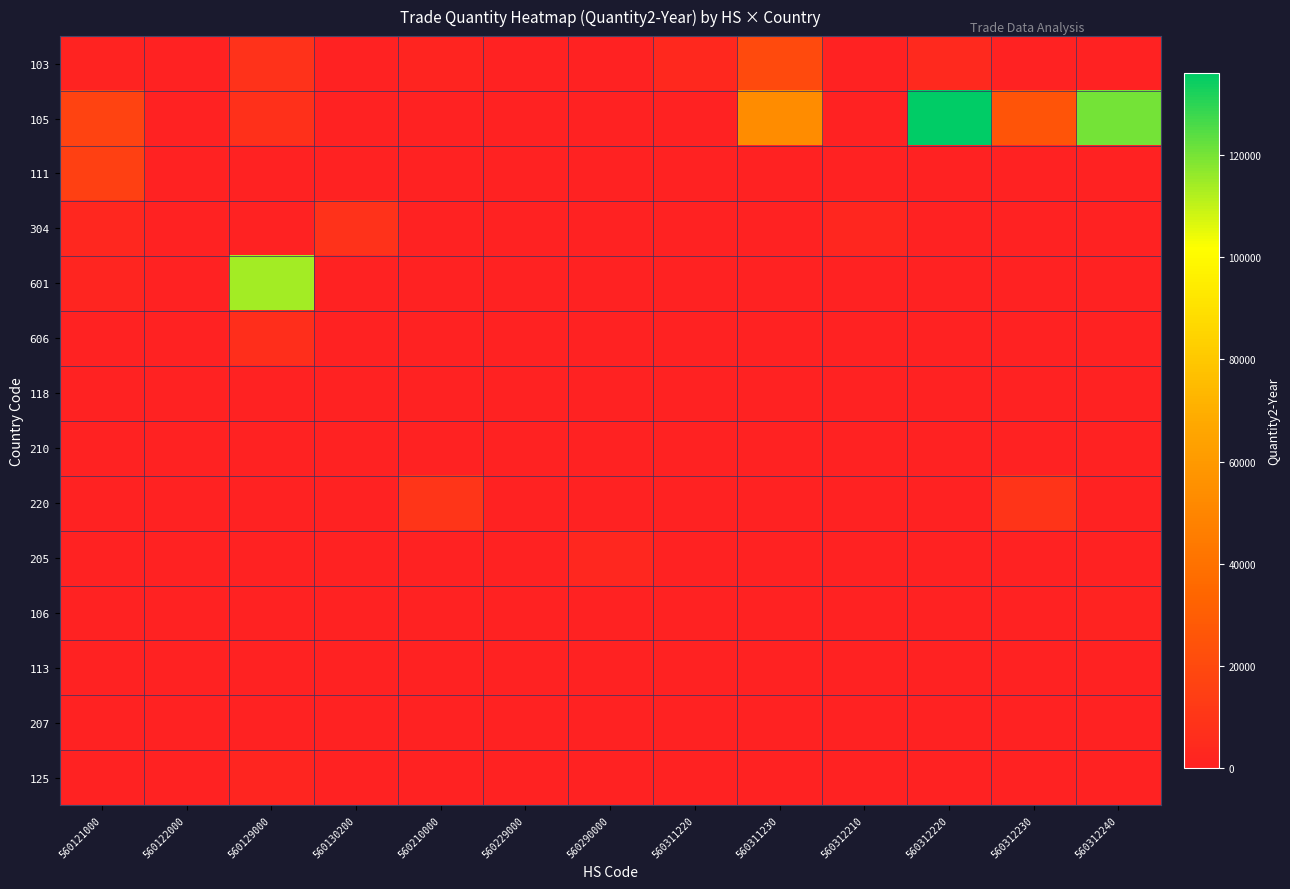

Which category has the highest value across all series?

560312220